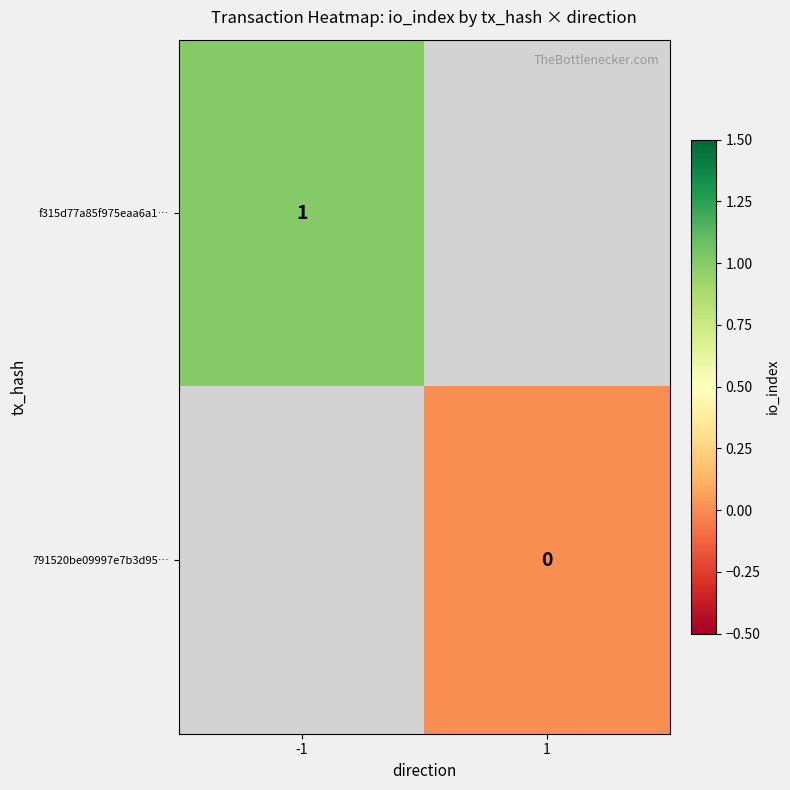

Is it true that f315d77a85f975eaa6a1… equals 2 at -1?

False